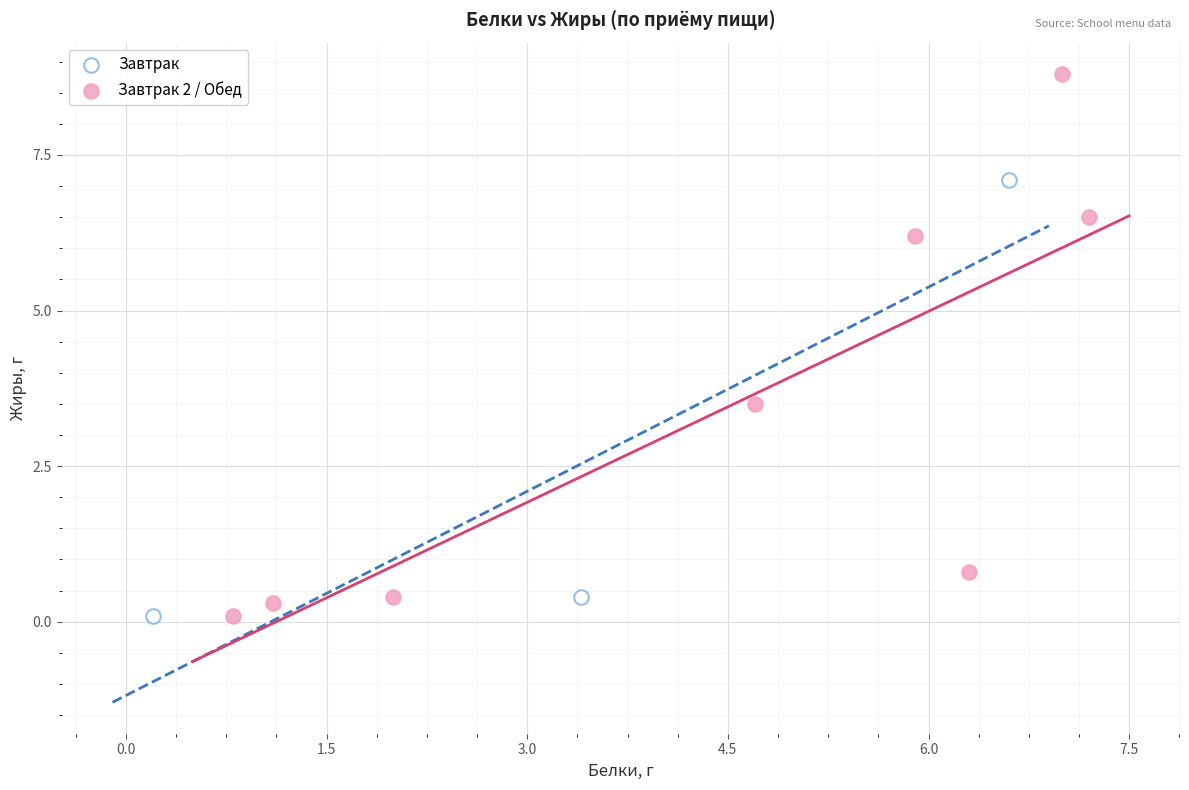

Which series contains the highest Y value?

Завтрак 2 / Обед